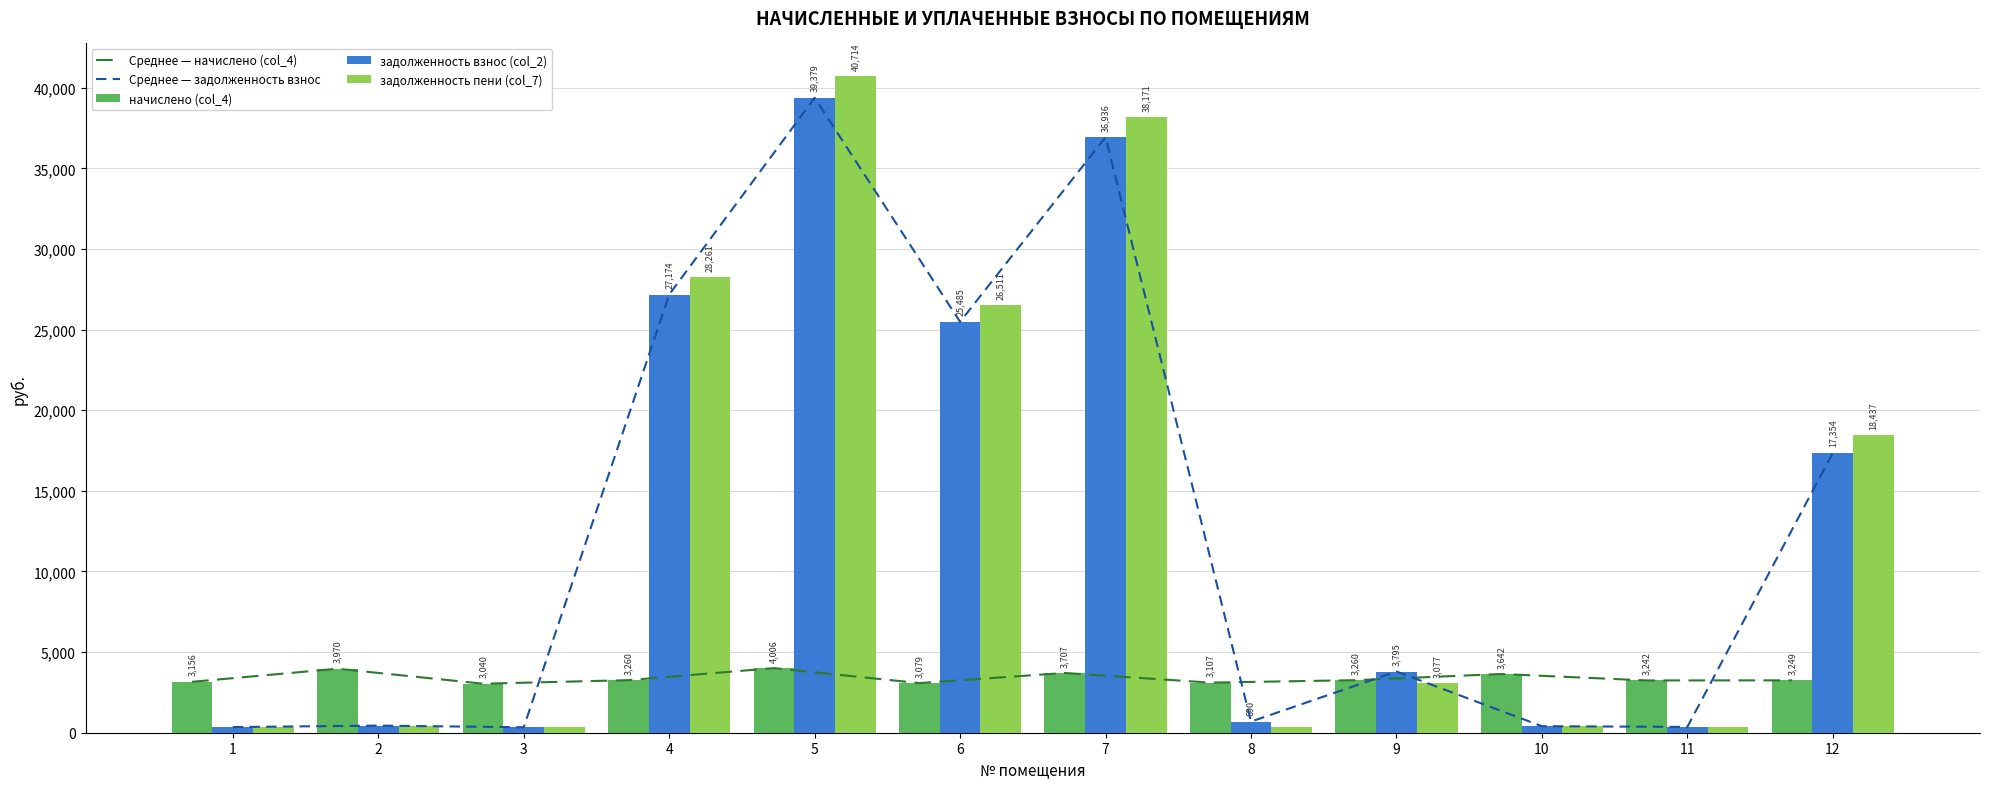

What is the sum of the начислено (col_4) values at 11 and 12?

6490.9